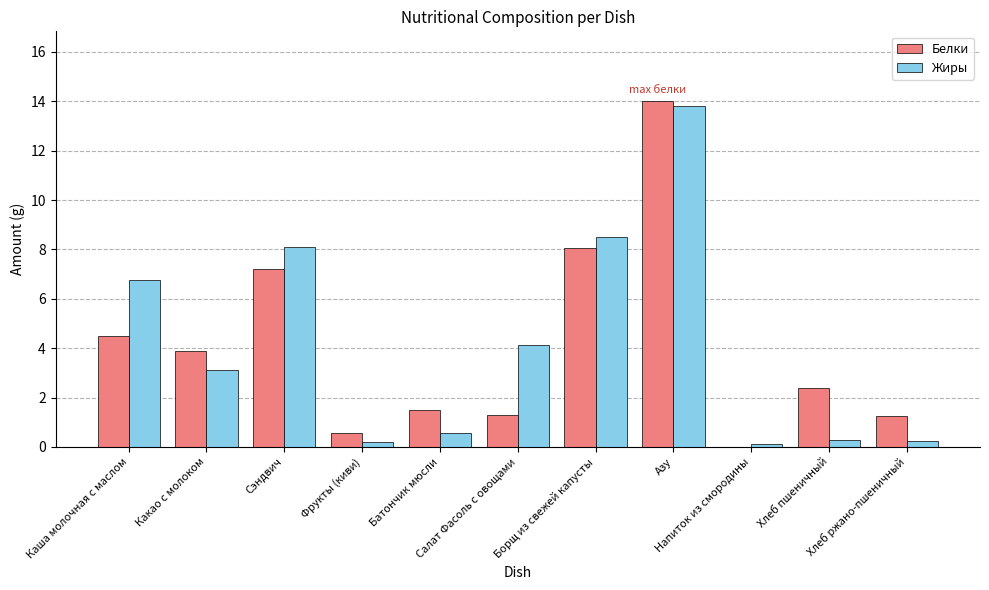

What is the sum of all Белки values?

44.7